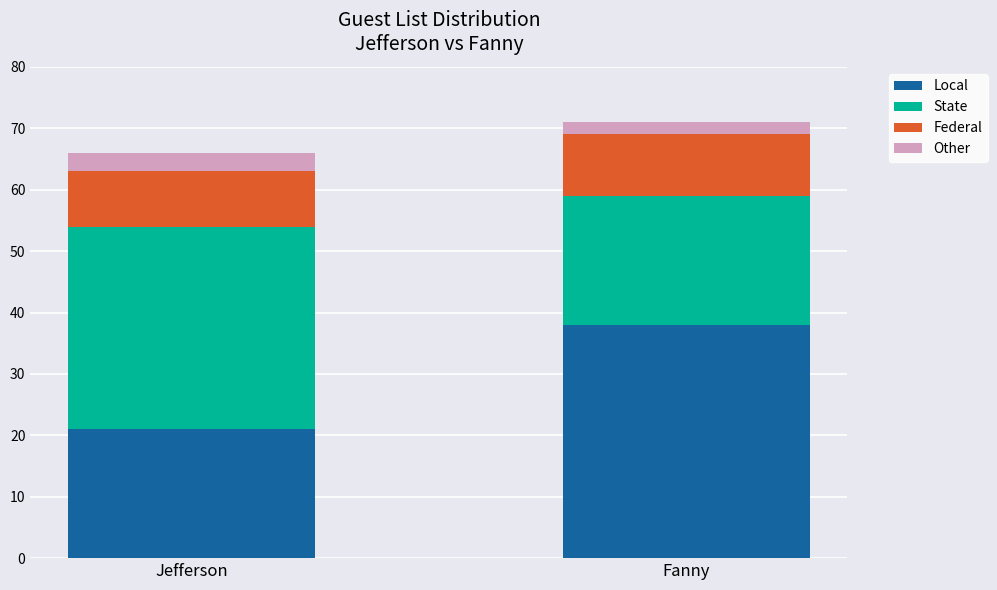

What is the total value across all series at Fanny?

71